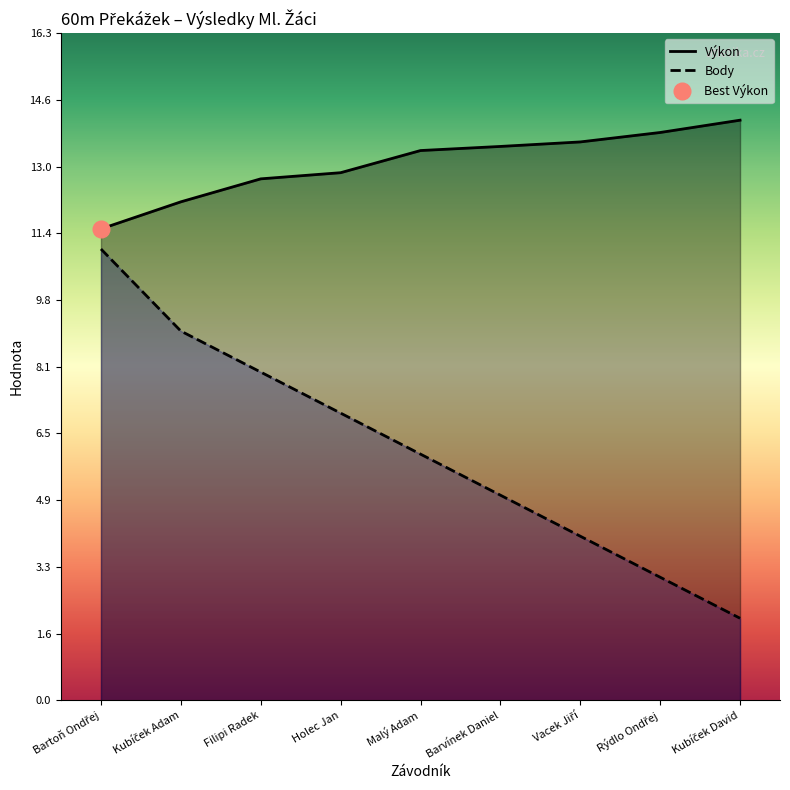

How many lines are shown in the chart?

2